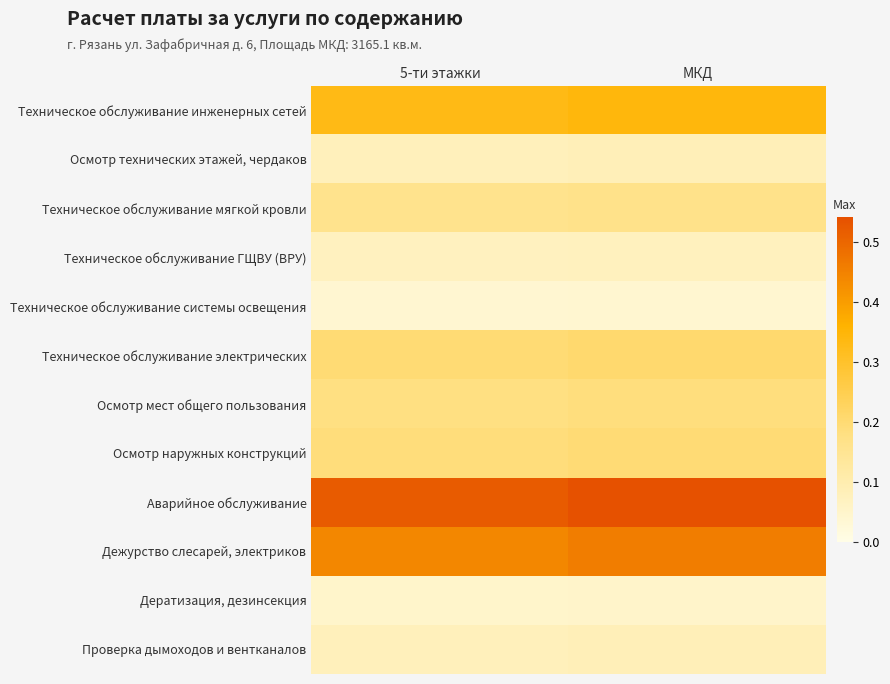

Reading right to left, list all the values displayed in this chart.

Техническое обслуживание инженерных сетей: МКД=0.3	5-ти этажки=0.3
Осмотр технических этажей, чердаков: МКД=0.1	5-ти этажки=0.1
Техническое обслуживание мягкой кровли: МКД=0.2	5-ти этажки=0.2
Техническое обслуживание ГЩВУ (ВРУ): МКД=0.1	5-ти этажки=0.1
Техническое обслуживание системы освещения: МКД=0.0	5-ти этажки=0.0
Техническое обслуживание электрических: МКД=0.2	5-ти этажки=0.2
Осмотр мест общего пользования: МКД=0.2	5-ти этажки=0.2
Осмотр наружных конструкций: МКД=0.2	5-ти этажки=0.2
Аварийное обслуживание: МКД=0.5	5-ти этажки=0.5
Дежурство слесарей, электриков: МКД=0.5	5-ти этажки=0.4
Дератизация, дезинсекция: МКД=0.1	5-ти этажки=0.1
Проверка дымоходов и вентканалов: МКД=0.1	5-ти этажки=0.1